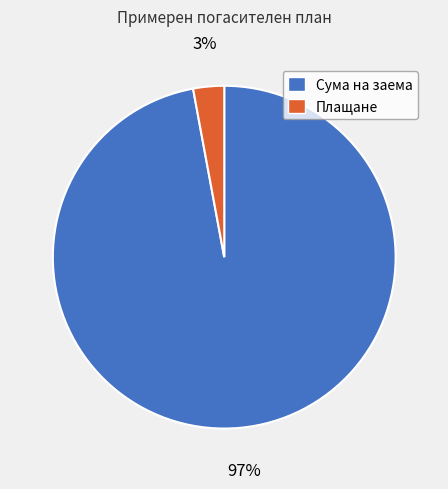

True or false: Плащане accounts for 3% of the total.

True